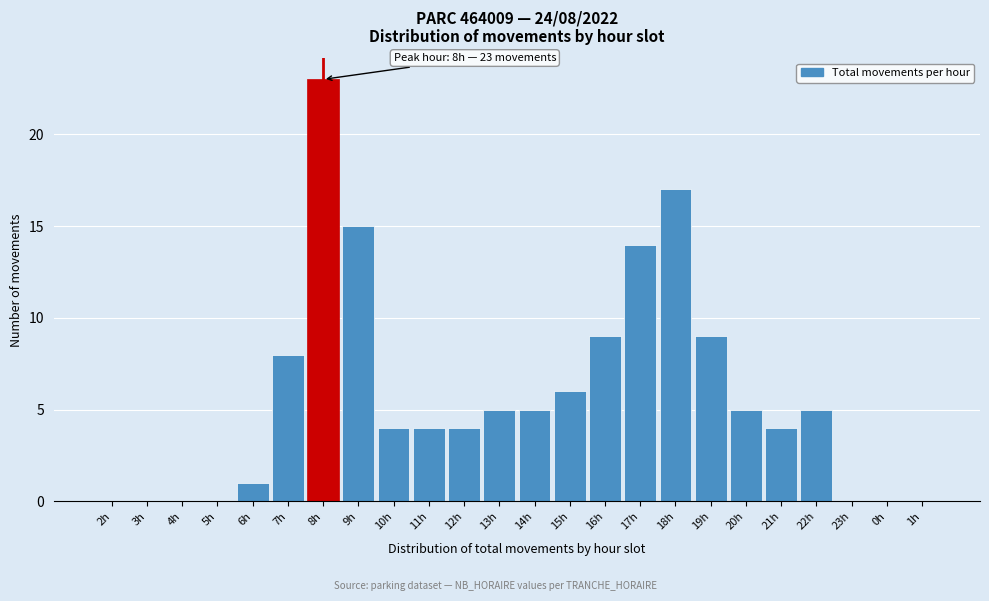

Reading left to right, what are all the values shown in this chart?

2h=0	3h=0	4h=0	5h=0	6h=1	7h=8	8h=23	9h=15	10h=4	11h=4	12h=4	13h=5	14h=5	15h=6	16h=9	17h=14	18h=17	19h=9	20h=5	21h=4	22h=5	23h=0	0h=0	1h=0